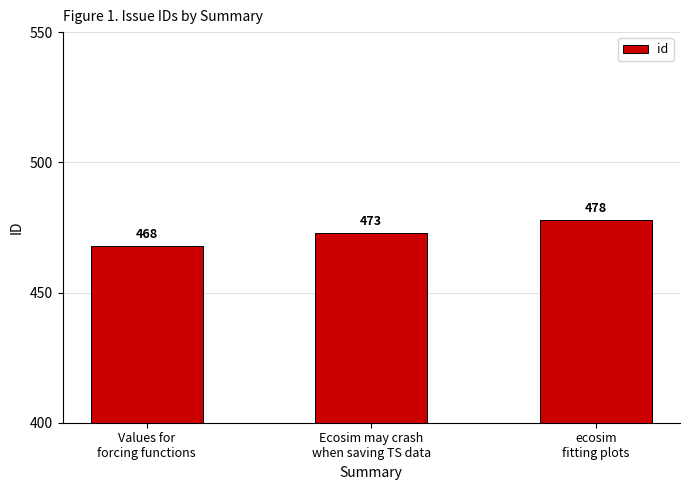

Approximately how many times larger is the value at Values for
forcing functions compared to ecosim
fitting plots?

1.0